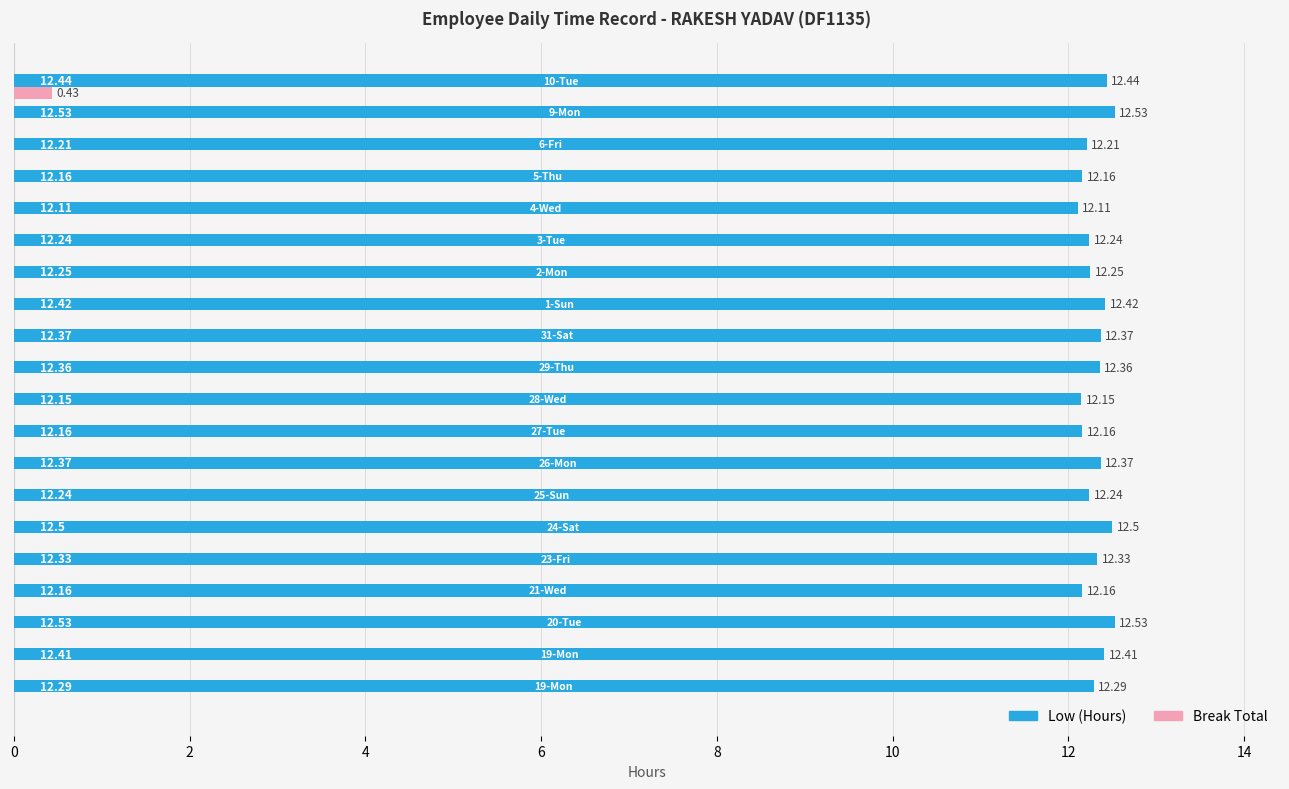

What is the sum of all Low (Hours) values?

246.2